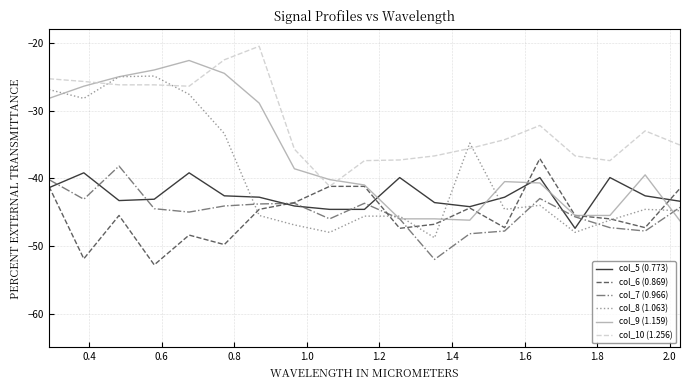

What is the greatest value displayed?

-20.5